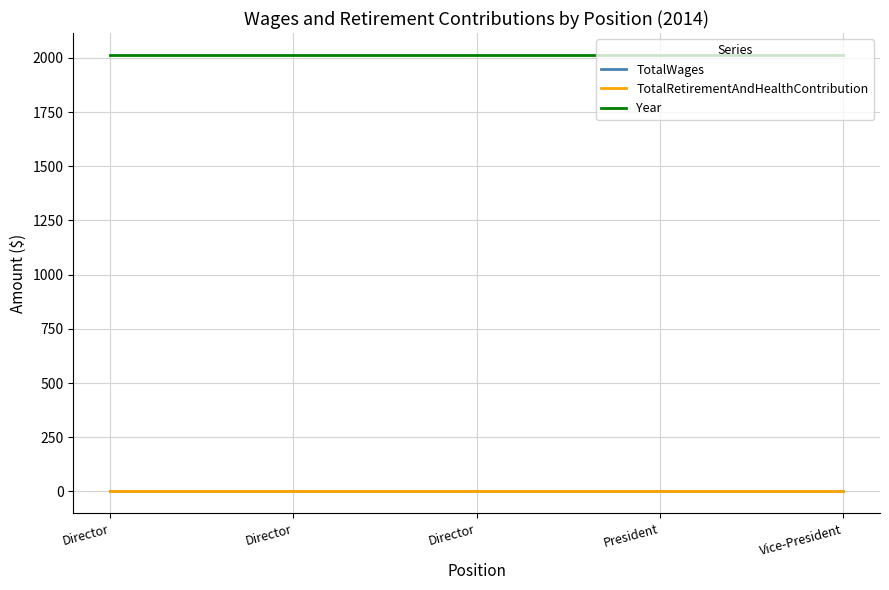

Does the chart display data point markers on the line(s)?

No